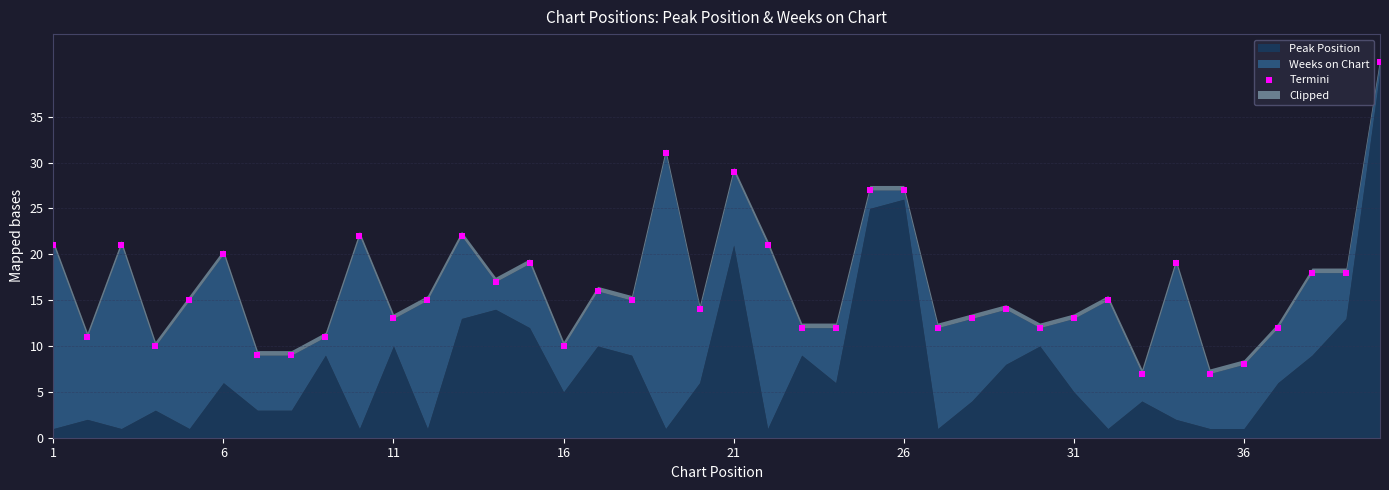

What is the range of Y values (max minus min)?

34